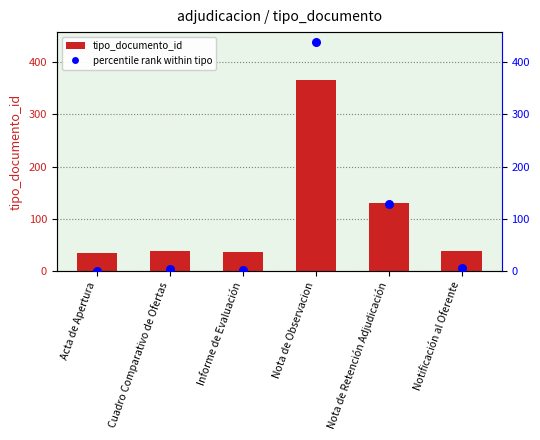

At which category is the sum across all series the highest?

Nota de Observacion